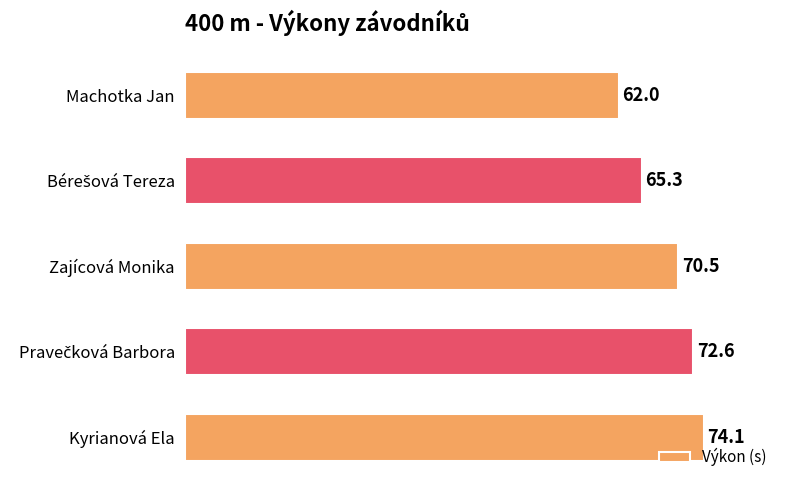

What is the minimum value shown in the chart?

62.0